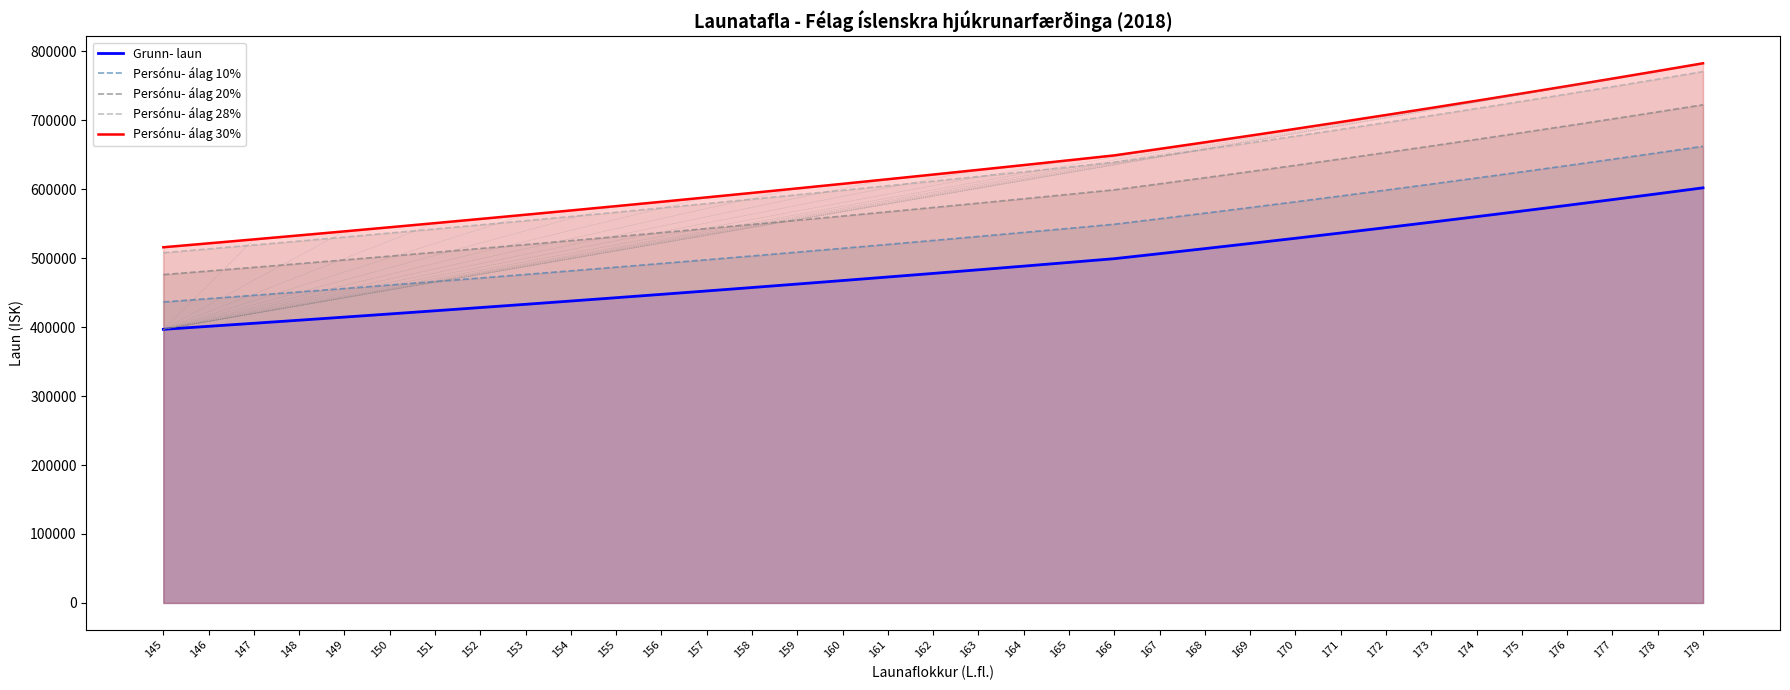

How many data points in Persónu- álag 28% are above 611665?

17